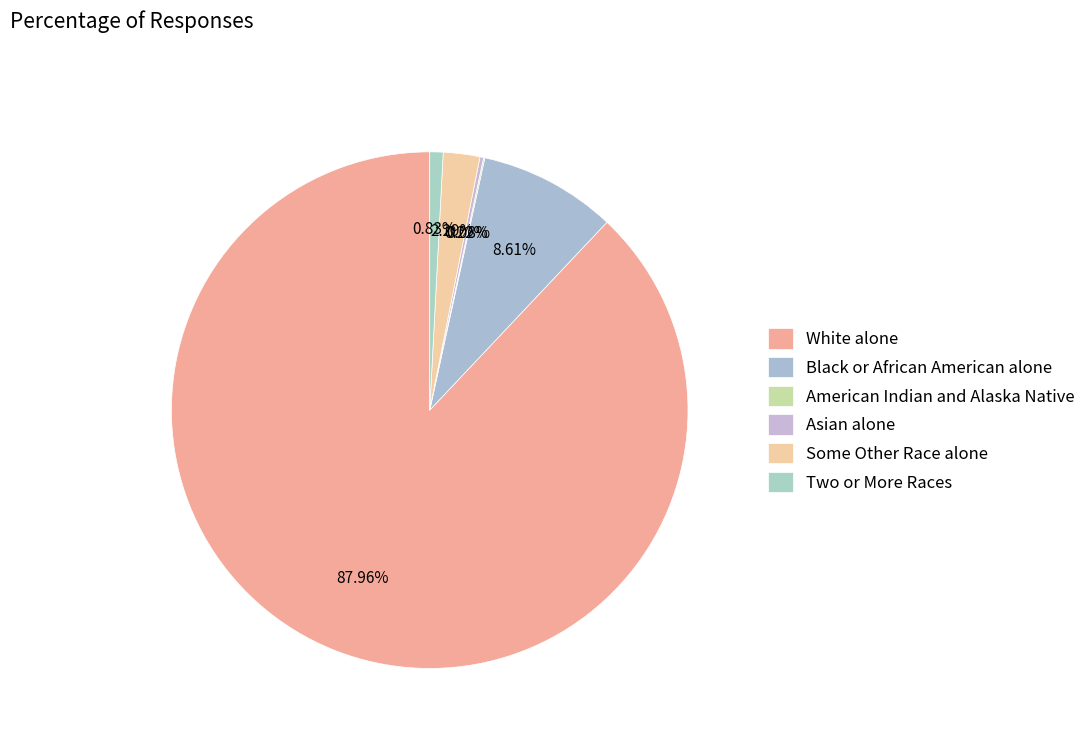

What is the smallest slice in the pie chart?

American Indian and Alaska Native